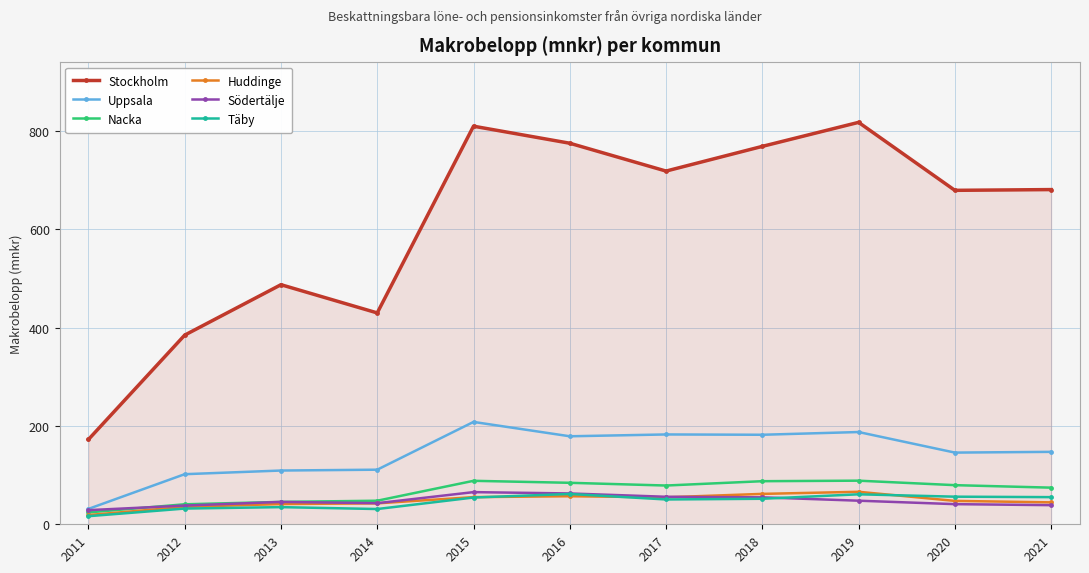

After their last crossing, which series has the higher values: Nacka or Södertälje?

Nacka